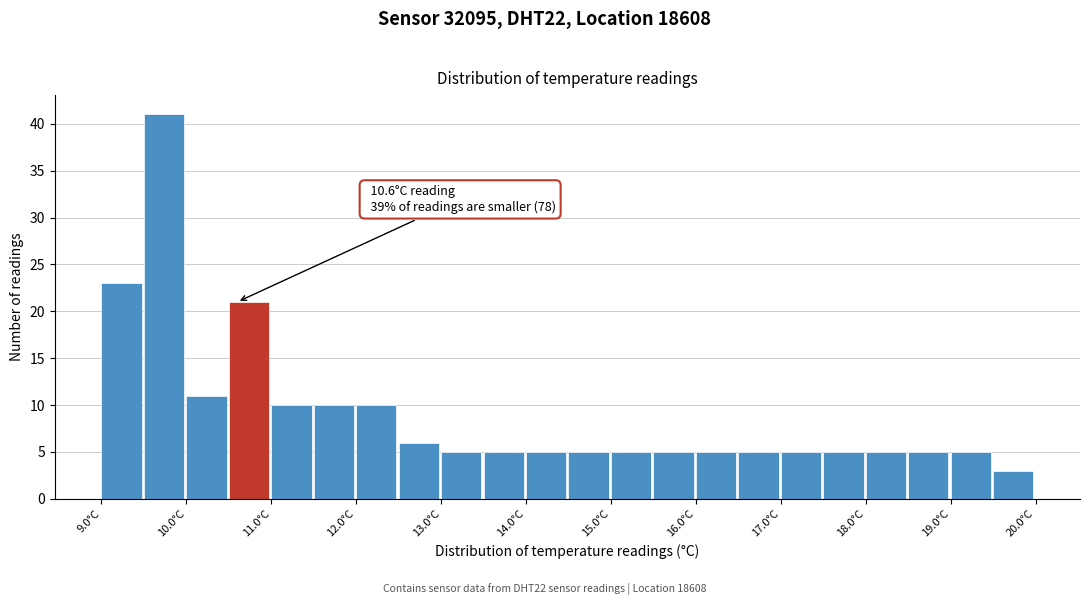

Which range on the x-axis has the tallest bar?

9.5 to 10.0